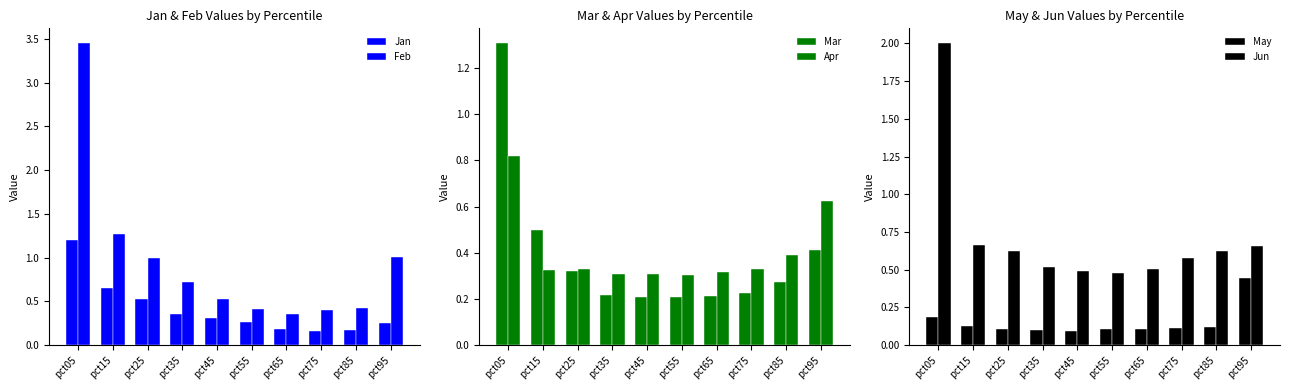

Does the chart contain stacked bars?

No